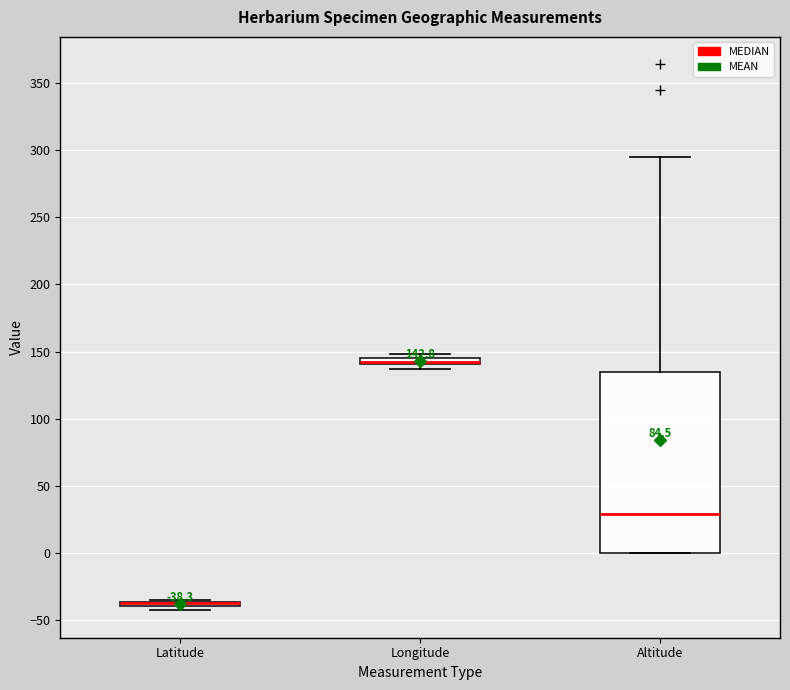

Which box is the tallest, from its lower edge to its upper edge?

Altitude